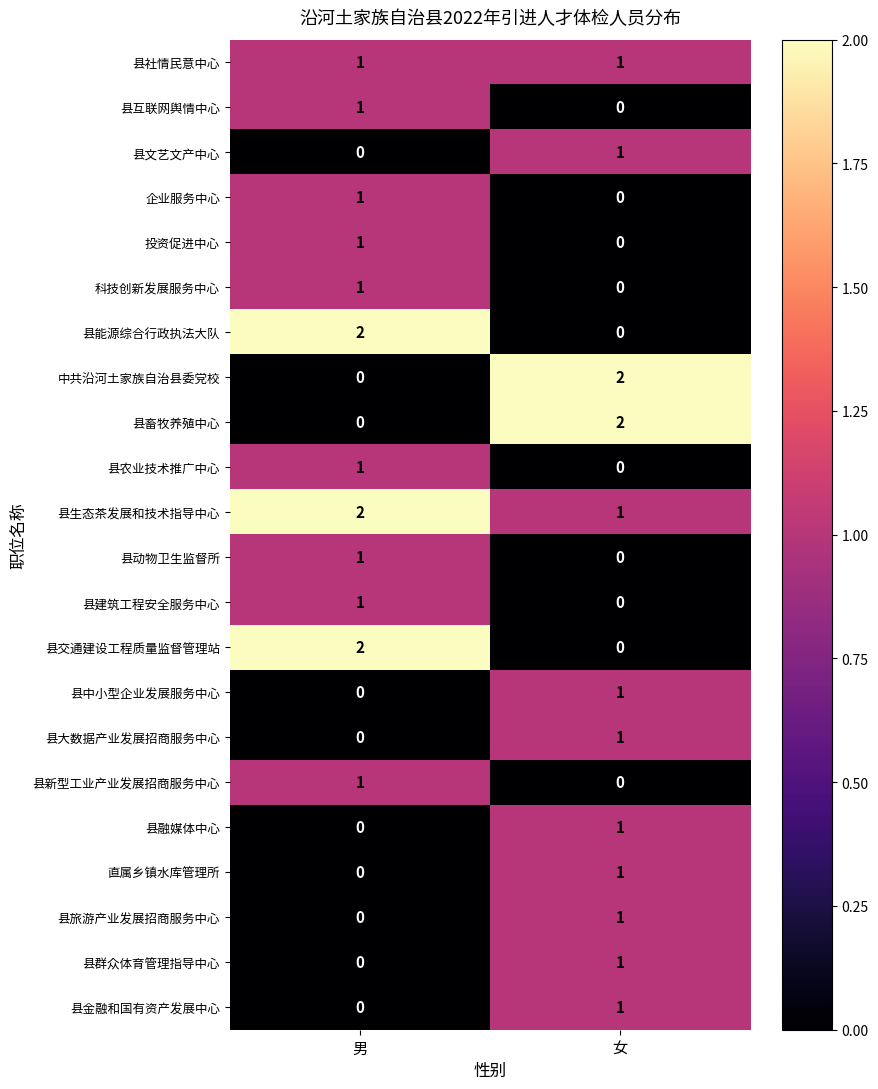

Where is 县新型工业产业发展招商服务中心 nearest to the value 0?

女